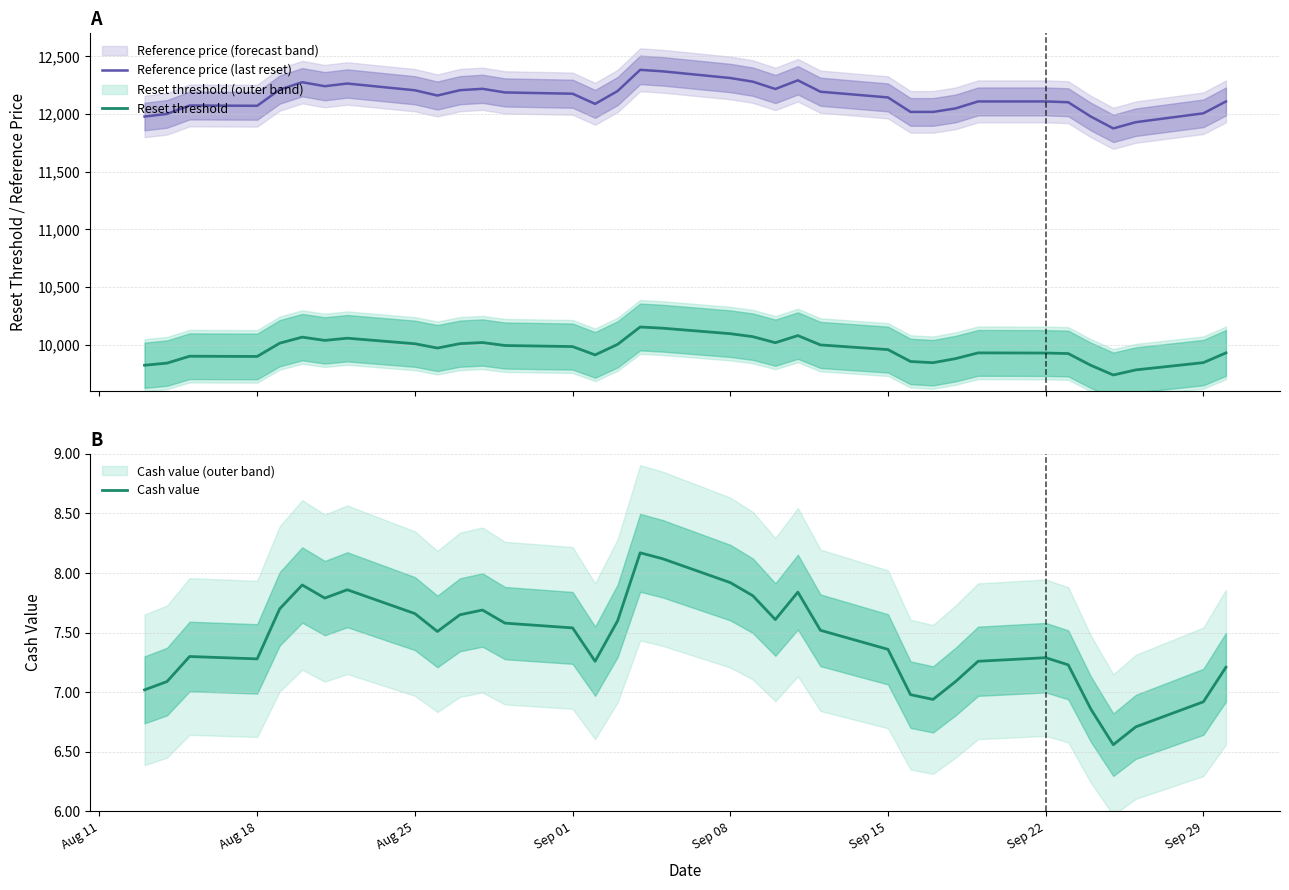

What is the sum of all Reference price (last reset) values?

425072.8